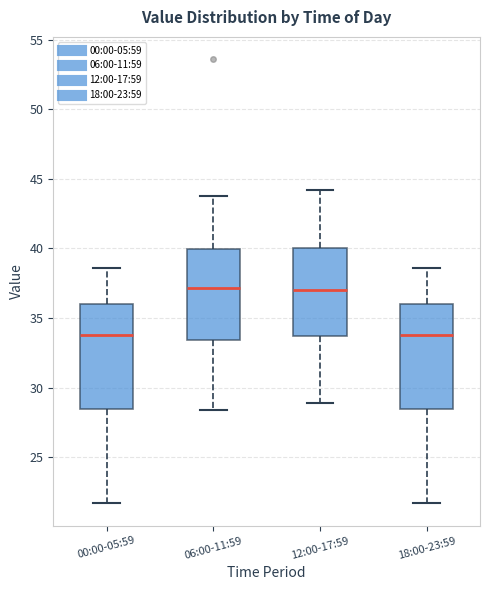

Where does the median line of the box for 12:00-17:59 sit on the y-axis? The values are not printed on the chart, so give them approximately, as read against the axis.

37.0